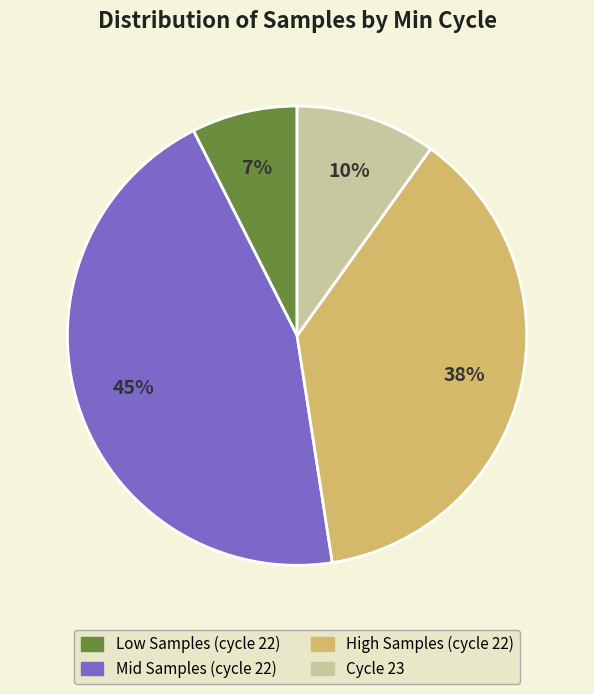

Is there a majority slice in this chart?

No